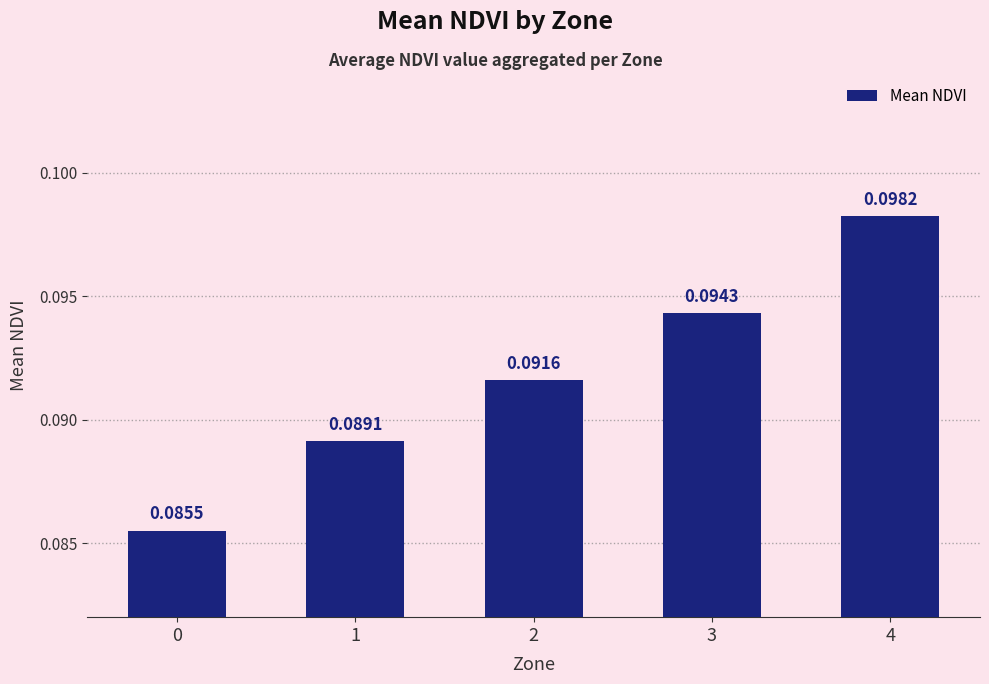

What is the sum of all values?

0.5